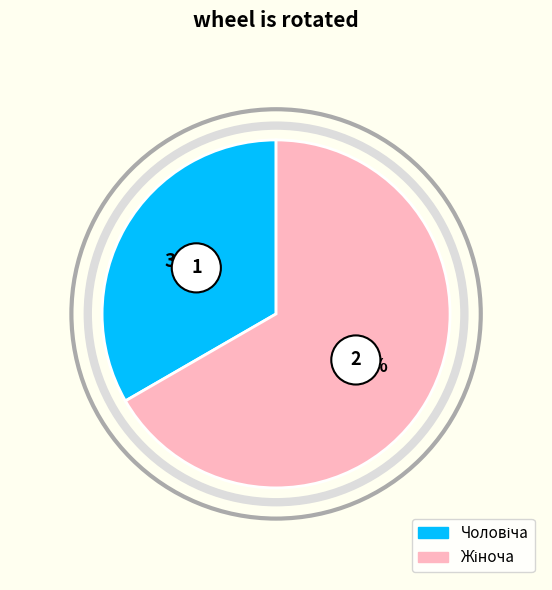

How much of the chart is everything except Жіноча?

33.3%